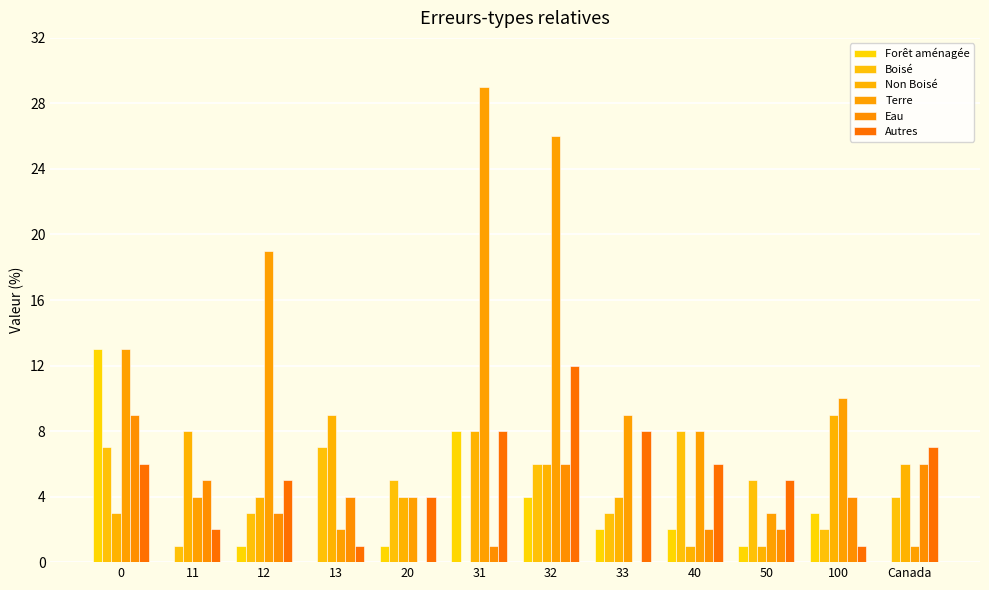

Rank the series at 100 from lowest to highest value.

Autres, Boisé, Forêt aménagée, Eau, Non Boisé, Terre